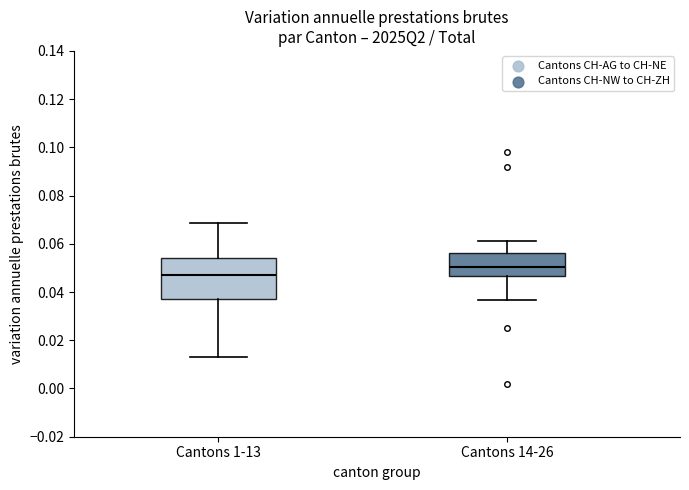

Where does the lower whisker of the box for Cantons 1-13 end on the y-axis? The values are not printed on the chart, so give them approximately, as read against the axis.

0.012